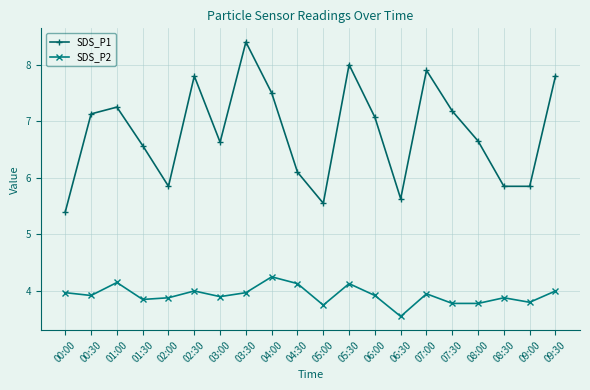

Which series has the largest total across all categories?

SDS_P1